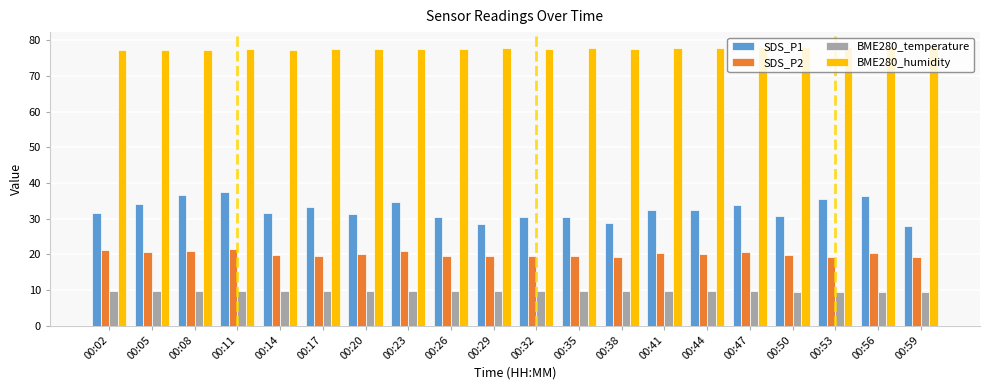

What is the sum of all BME280_humidity values?

1555.4